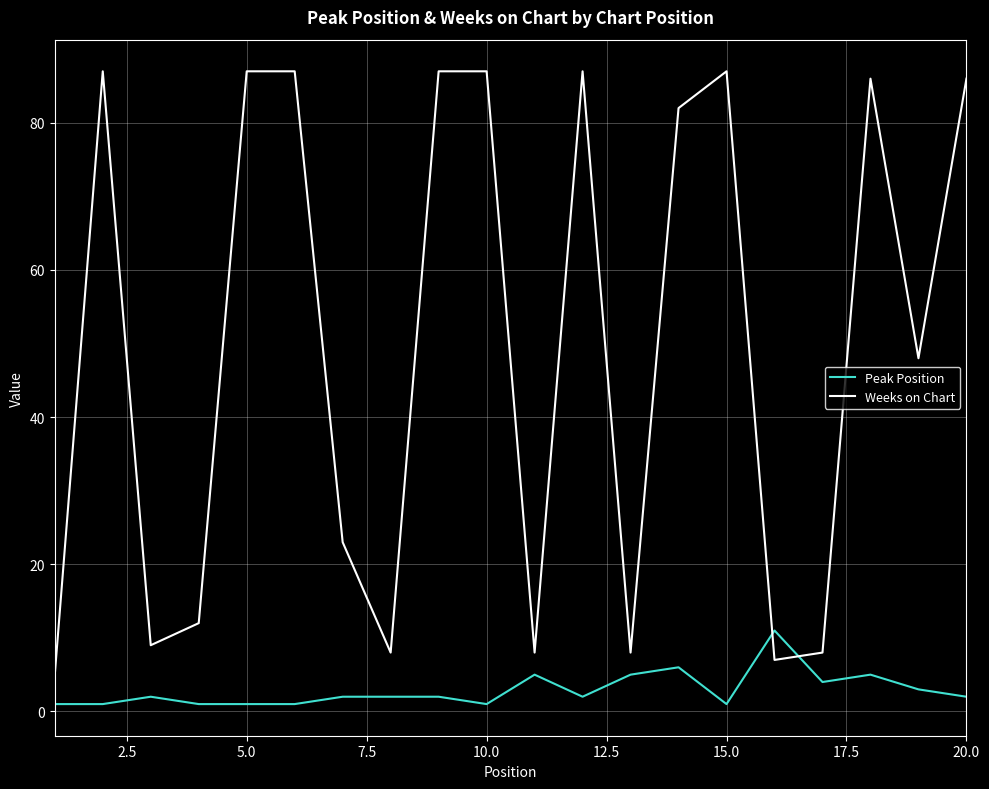

How many lines are shown in the chart?

2